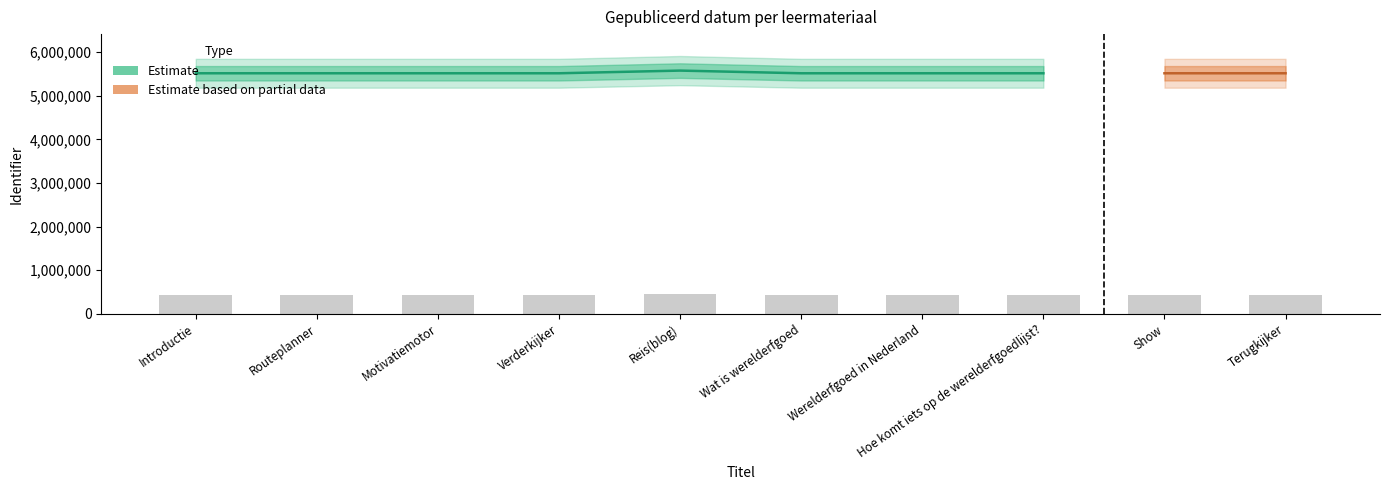

Approximately how many times larger is the value at Reis(blog) compared to Terugkijker?

1.0